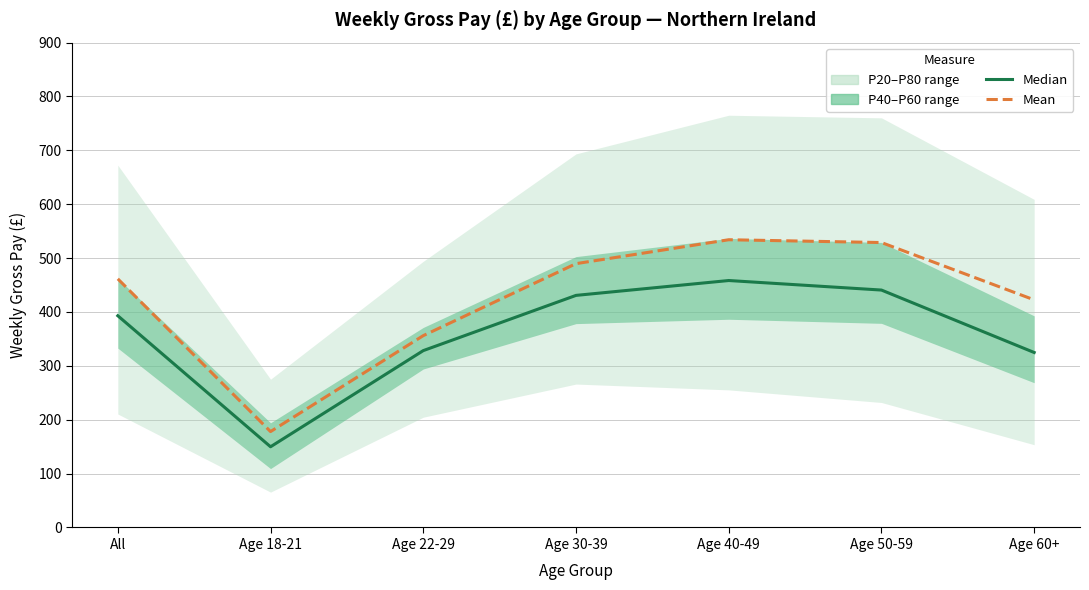

What is the maximum value for Mean?

534.1